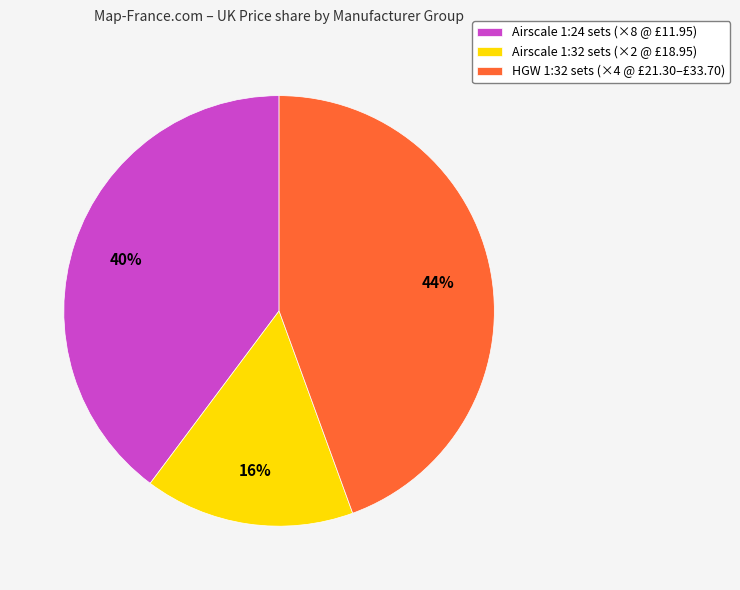

The HGW 1:32 sets (×4 @ £21.30–£33.70) slice represents 44% of the pie. True or false?

True